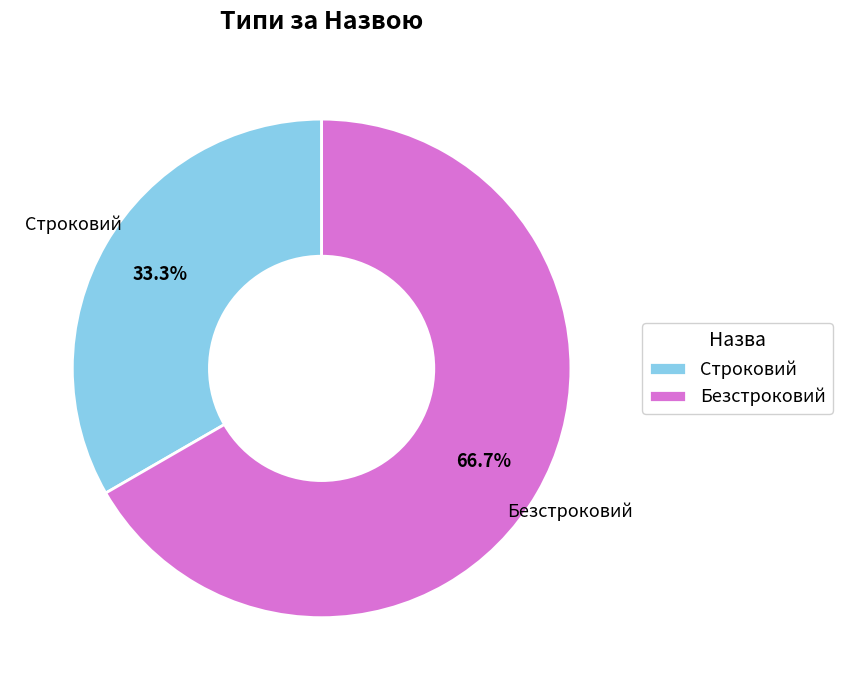

True or false: Строковий accounts for 33% of the total.

True